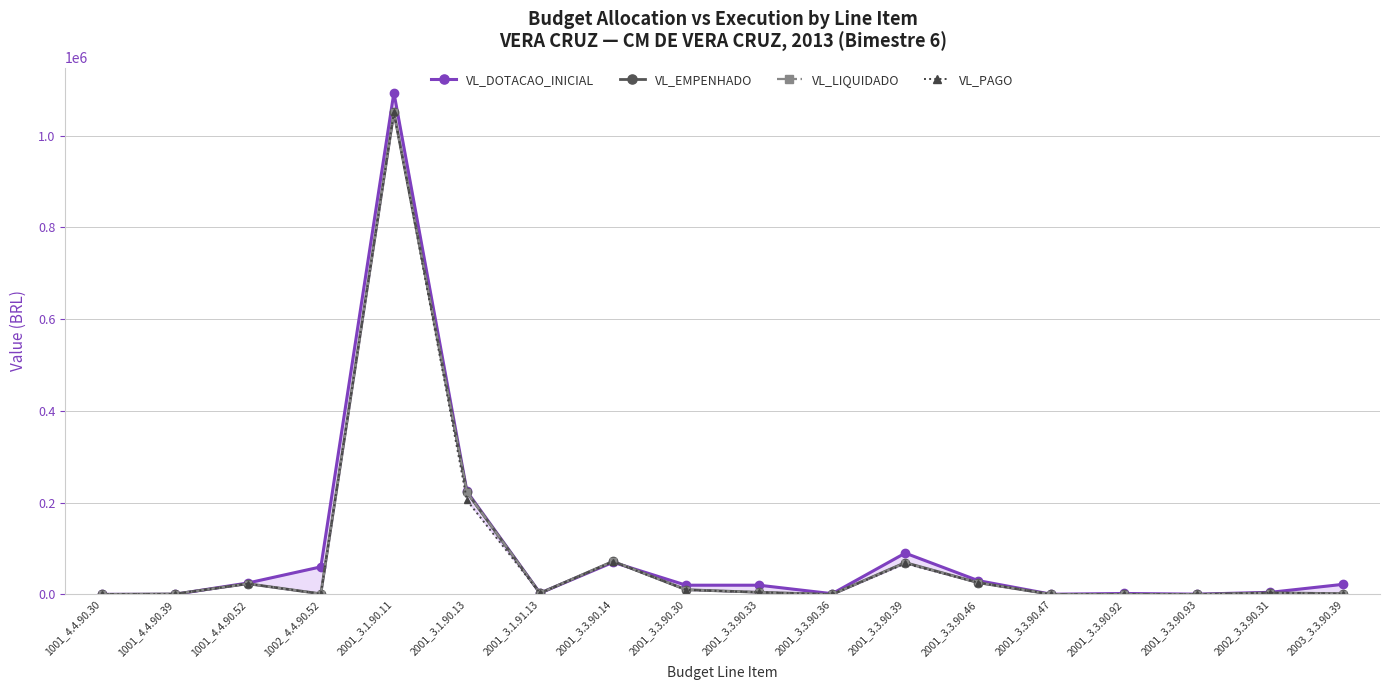

Reading right to left, transcribe all the data shown in this chart.

VL_DOTACAO_INICIAL: 22000.0	4500.0	500.0	2000.0	300.0	30000.0	90000.0	1500.0	20000.0	20000.0	70000.0	2773.5	224409.3	1093829.6	60000.0	24800.0	100.0	100.0
VL_EMPENHADO: 1525.3	3340.0	0.0	0.0	0.0	25480.0	69291.9	0.0	4485.2	10188.5	72058.6	2659.1	222514.1	1050904.8	1199.0	23188.8	816.0	0.0
VL_LIQUIDADO: 1417.3	3340.0	0.0	0.0	0.0	25480.0	68540.9	0.0	4485.2	10119.5	72058.6	2659.1	222514.1	1050904.8	1199.0	23188.8	816.0	0.0
VL_PAGO: 1217.3	3340.0	0.0	0.0	0.0	25480.0	67328.1	0.0	4485.2	9939.5	71261.4	2659.1	204954.4	1050904.8	1199.0	23188.8	816.0	0.0